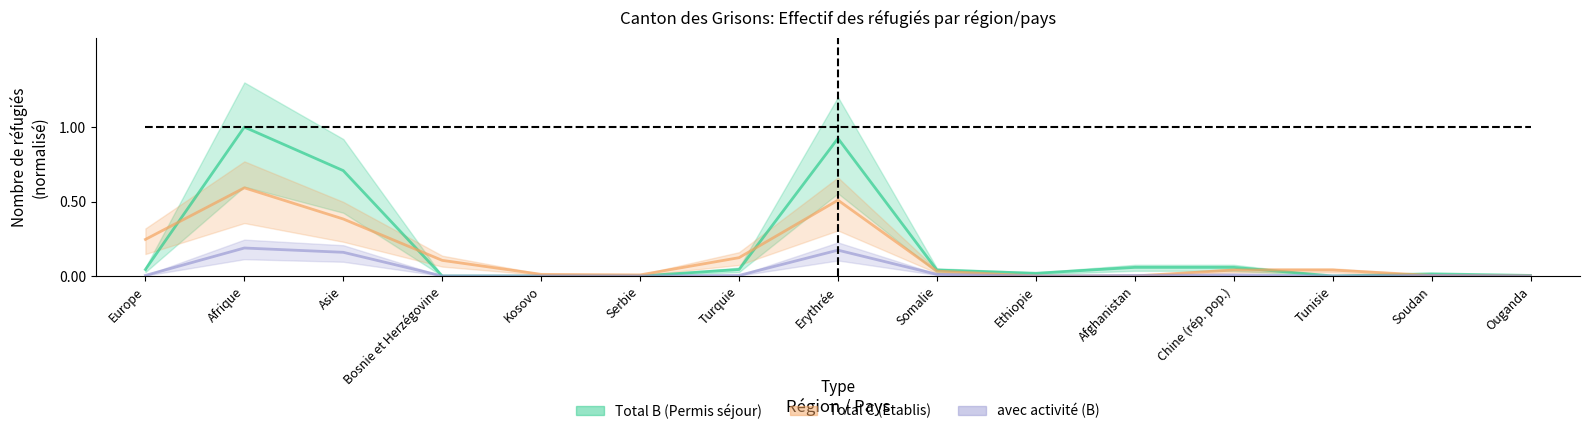

True or false: Total B (Permis séjour) has a value of 0.7 at Bosnie et Herzégovine.

False